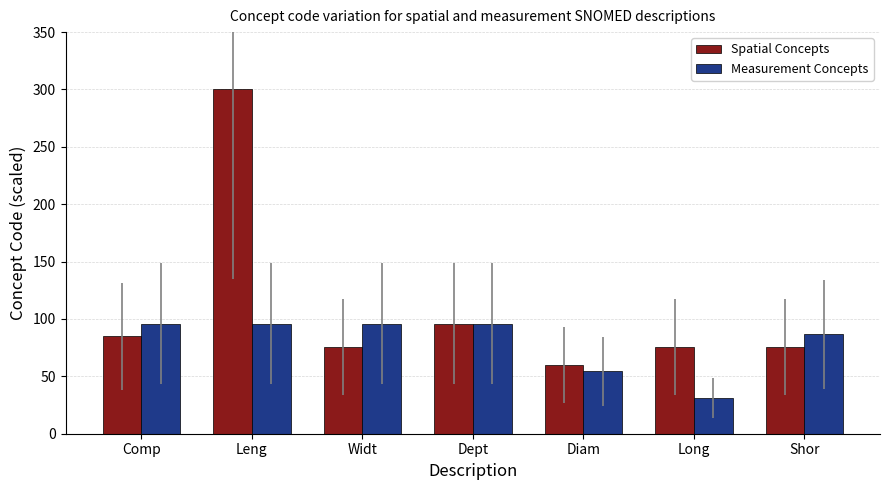

What is the value of the Spatial Concepts bar at the 7th from the left?

75.5